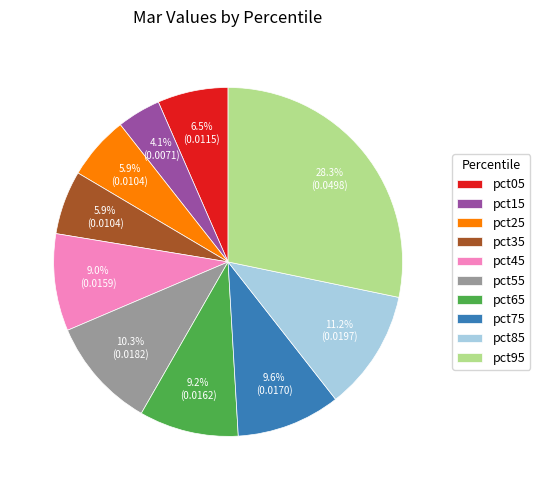

To the nearest percent, what is the combined percentage of pct85 and pct35?

17%